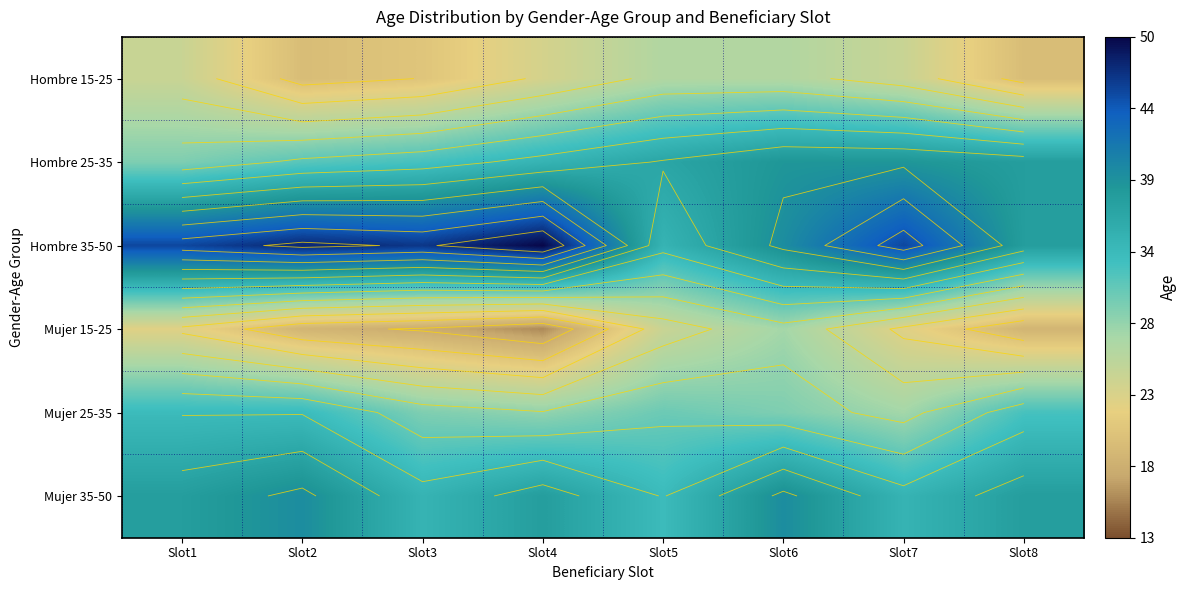

Which label corresponds to the smallest value in the chart?

Slot4